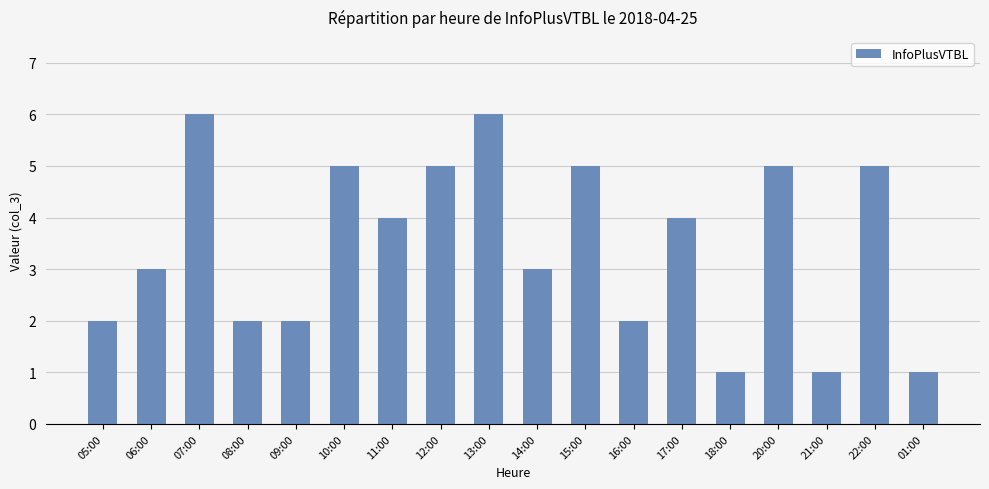

What is the change in value from 08:00 to 13:00?

+4